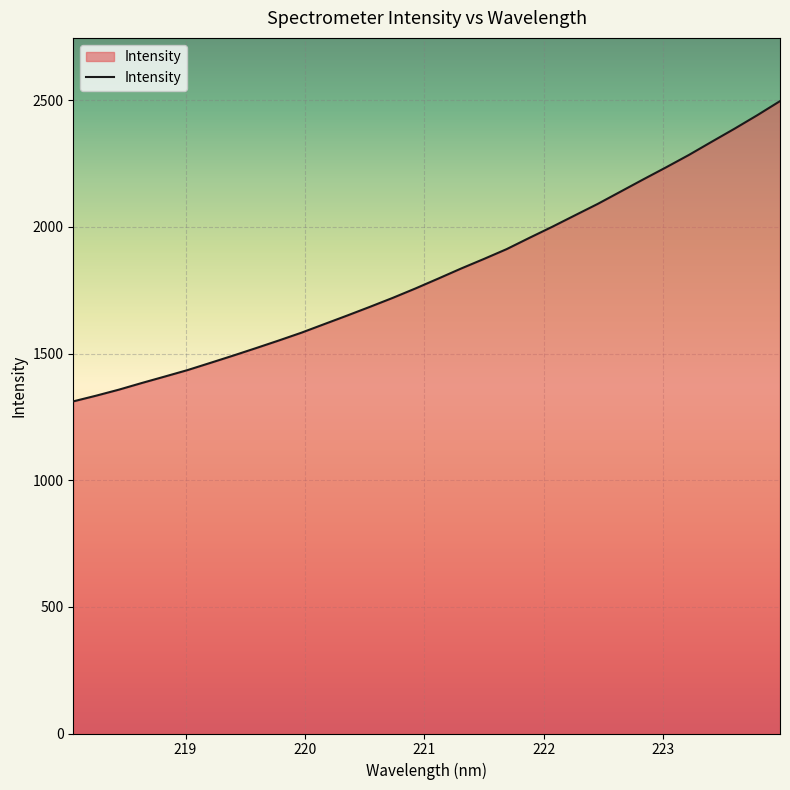

What is the difference between the maximum and minimum values?

1185.5